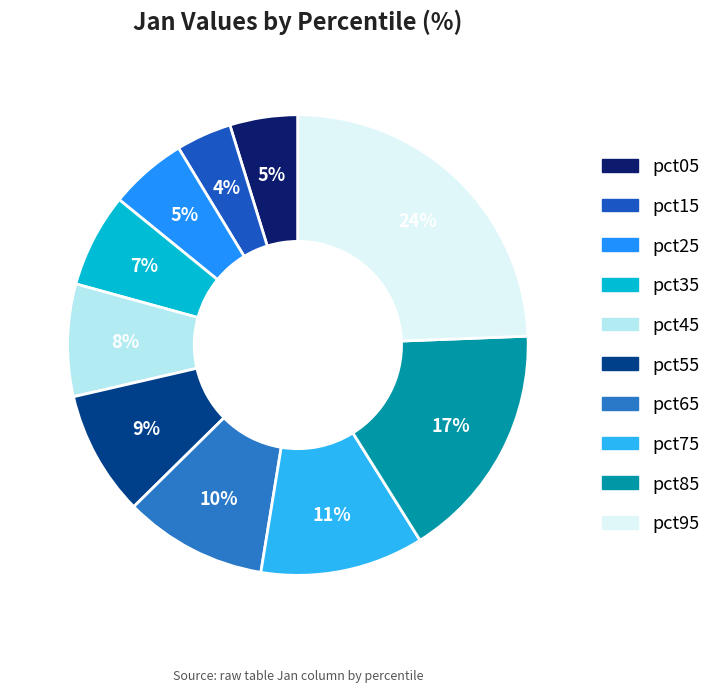

Does pct95 account for over 50% of the chart?

No